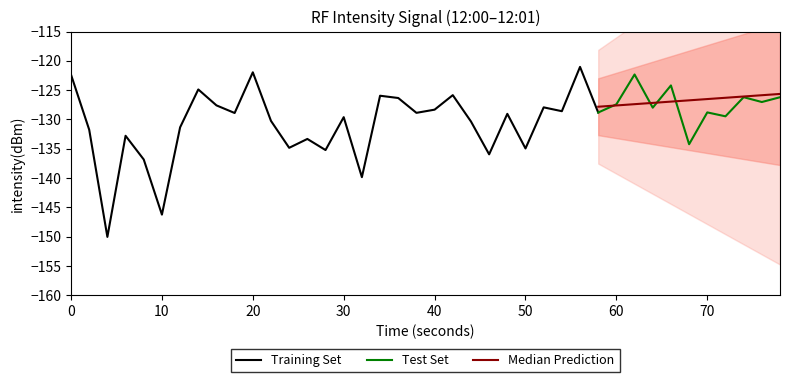

Rank the categories by value from lowest to highest.

2, 5, 16, 4, 23, 14, 25, 12, 34, 13, 3, 1, 6, 22, 11, 15, 36, 24, 9, 19, 29, 35, 27, 20, 32, 26, 8, 30, 38, 18, 39, 37, 17, 21, 7, 33, 0, 31, 10, 28